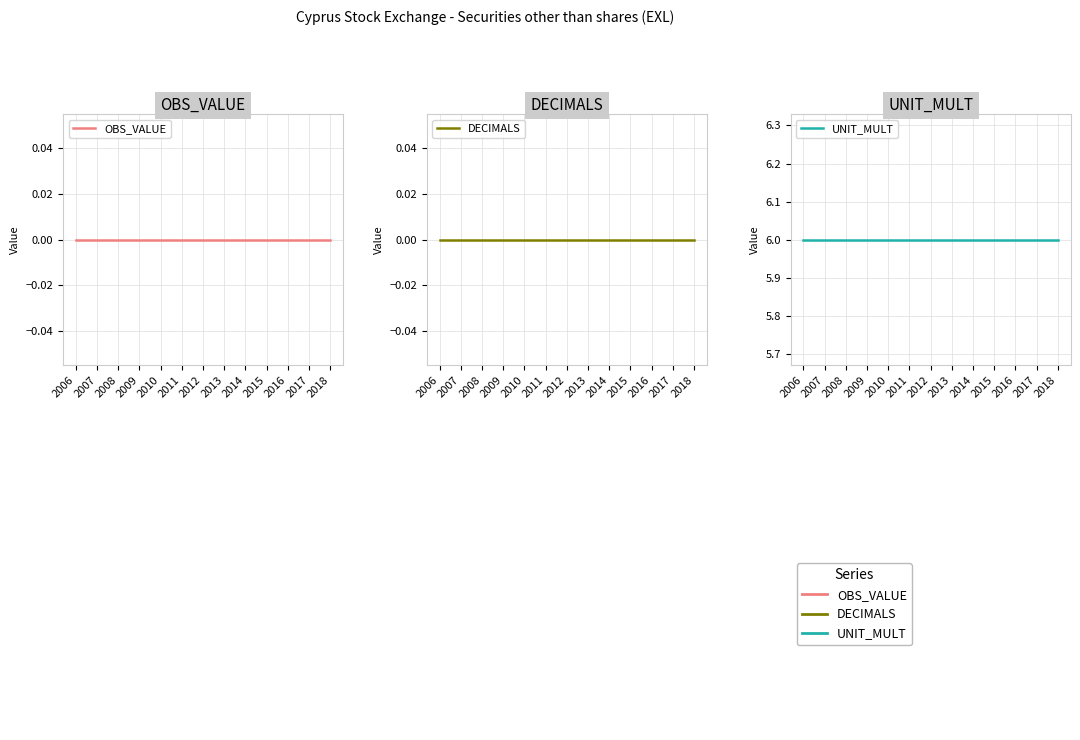

Reading left to right, what are all the values shown in this chart?

OBS_VALUE: 0	0	0	0	0	0	0	0	0	0	0	0	0
DECIMALS: 0	0	0	0	0	0	0	0	0	0	0	0	0
UNIT_MULT: 6	6	6	6	6	6	6	6	6	6	6	6	6